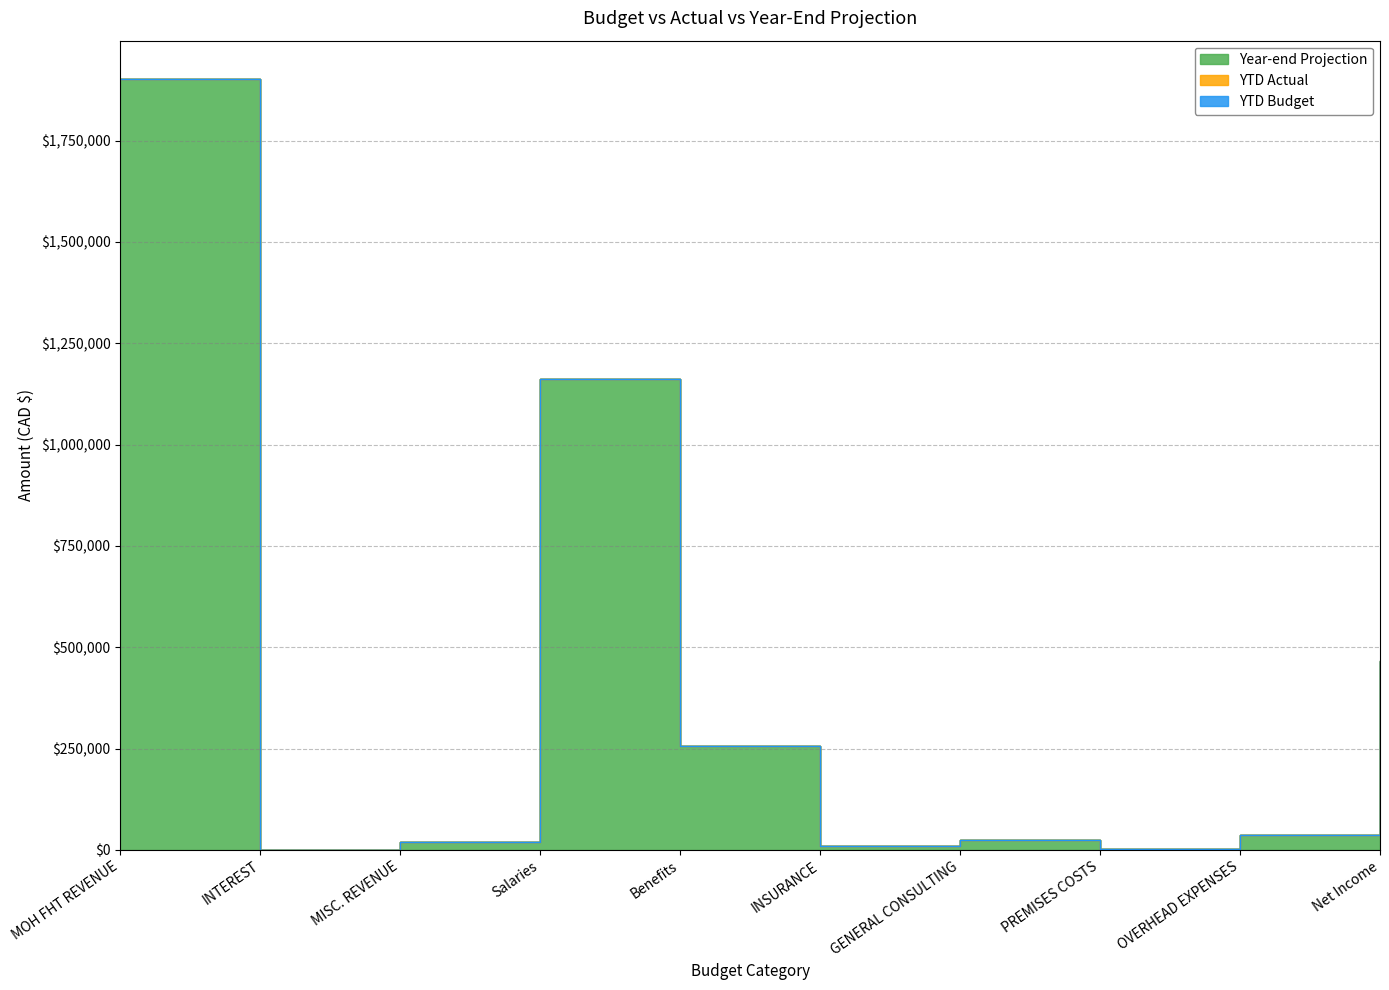

List the series in order of their peak value, lowest first.

YTD Actual, YTD Budget, Year-end Projection